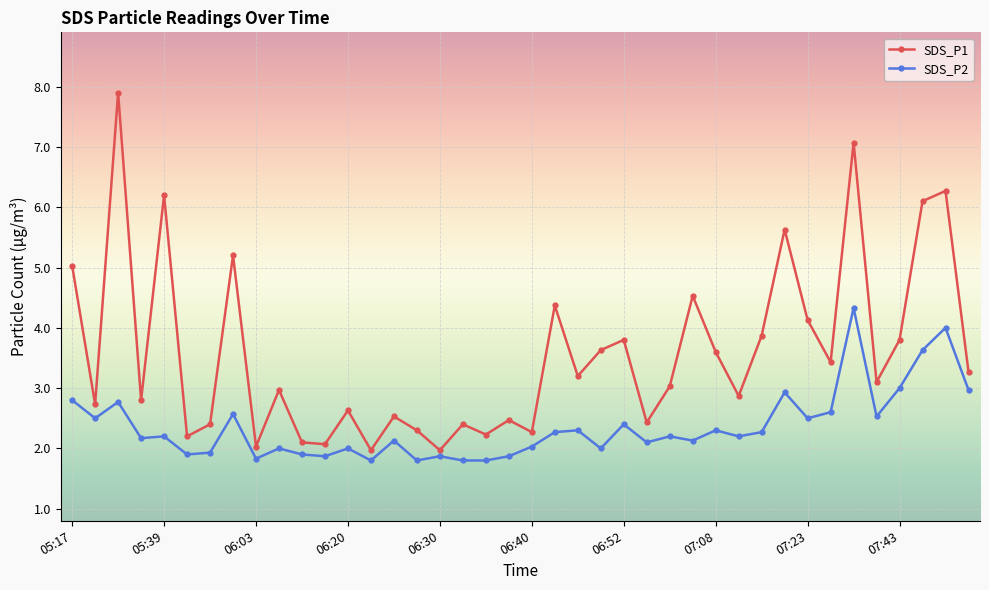

In SDS_P2, how many points are higher than both neighbors (excluding endpoints)?

14